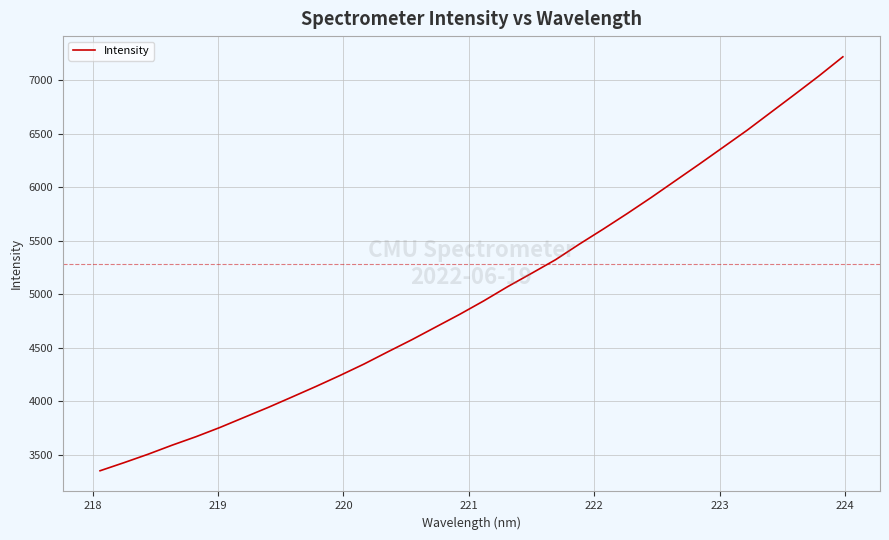

What is the minimum value shown in the chart?

3352.8